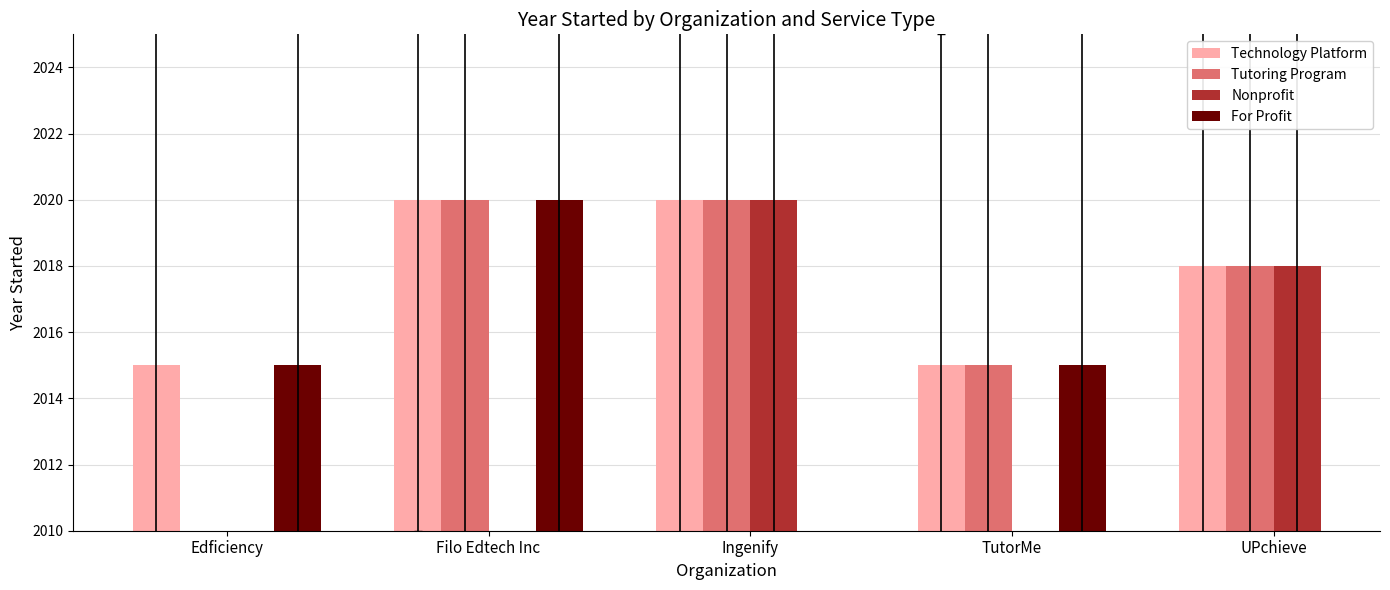

The Tutoring Program series shows 2020.0 at Ingenify. True or false?

True